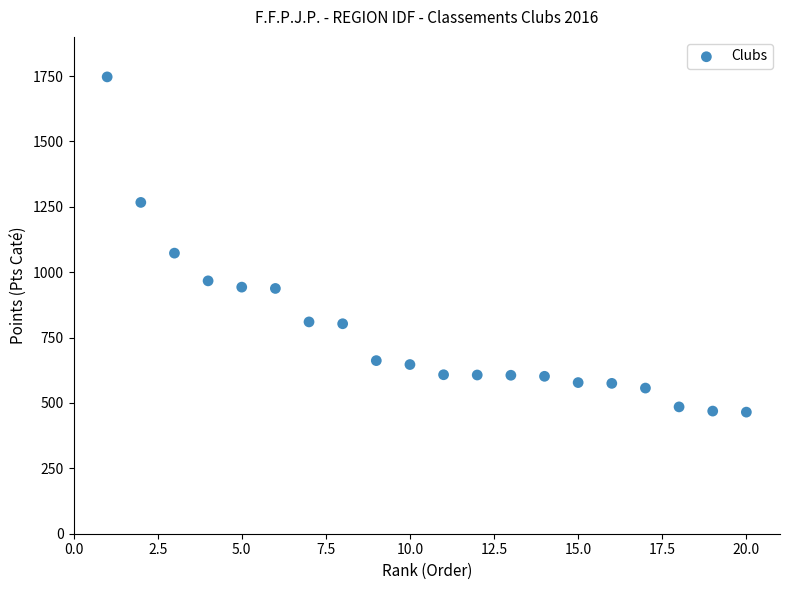

What Y value in the scatter plot is closest to 1106?

1073